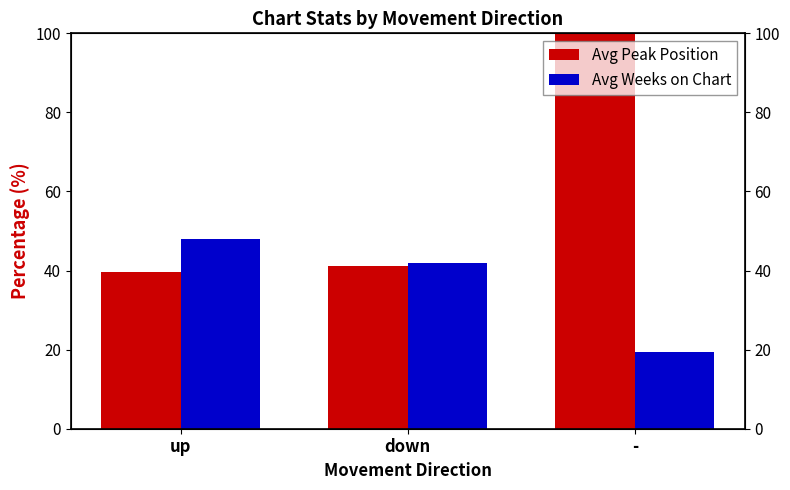

What are all the series names shown in the legend?

Avg Peak Position, Avg Weeks on Chart